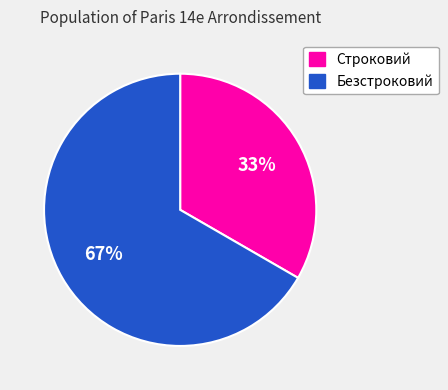

Which slice is the smallest?

Строковий